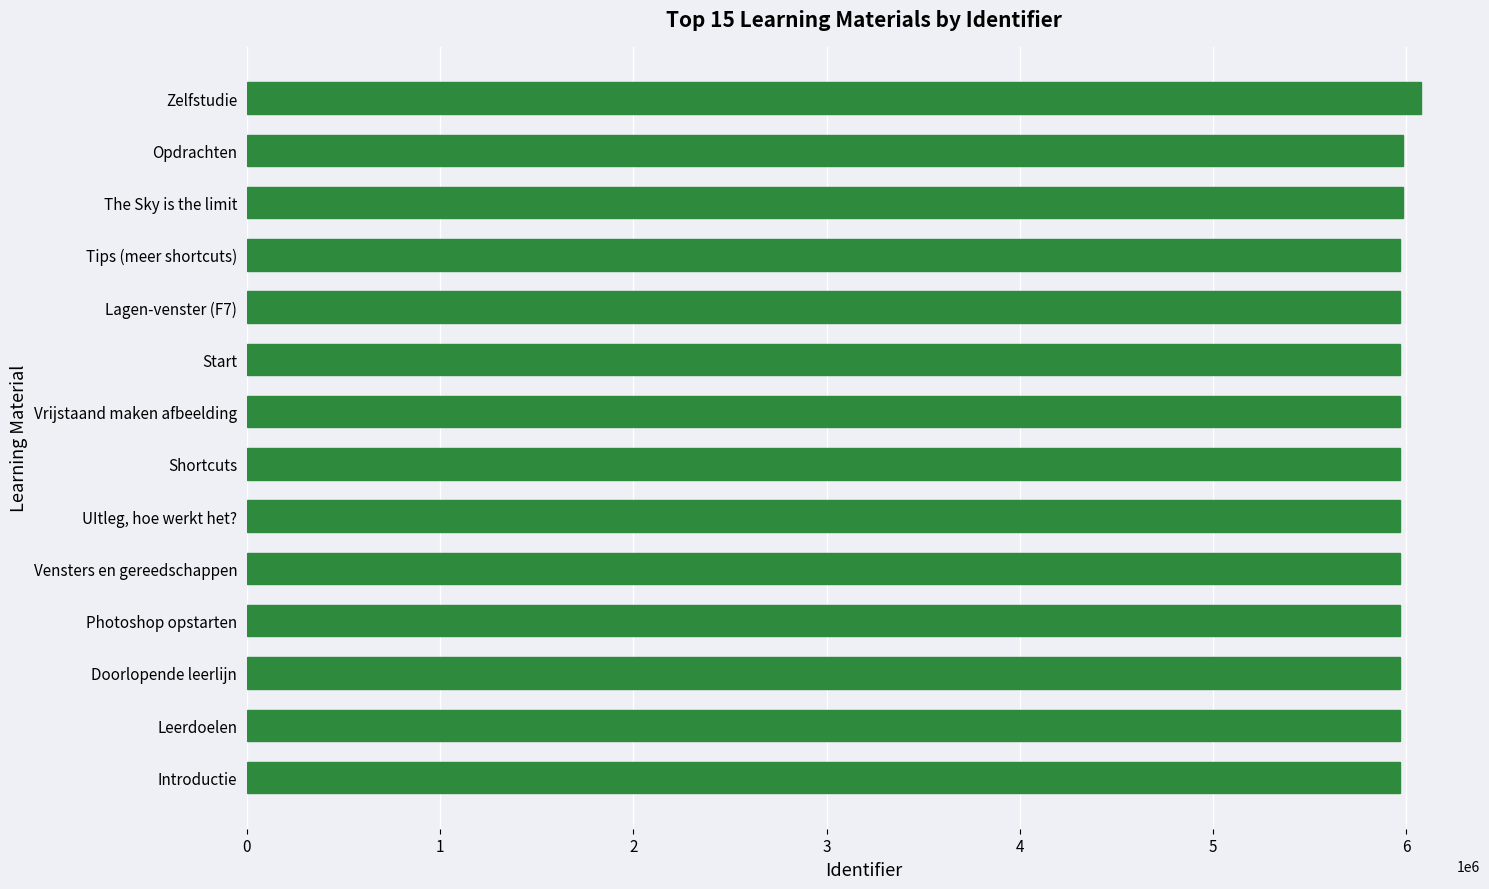

What is the sum of all values?

83688312